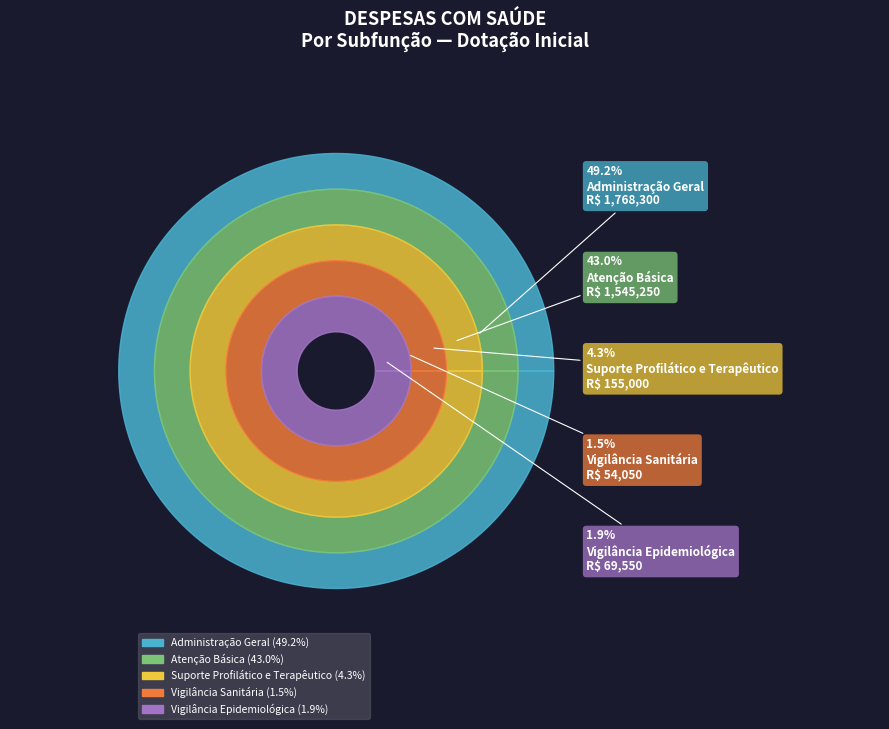

Rank the categories by value from highest to lowest.

Administração Geral, Atenção Básica, Suporte Profilático e Terapêutico, Vigilância Epidemiológica, Vigilância Sanitária